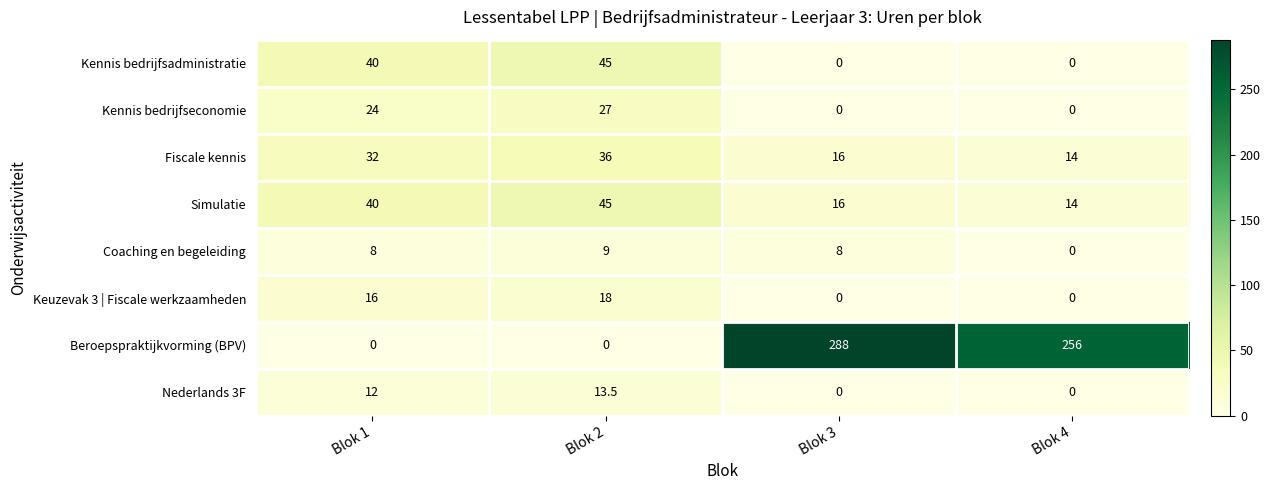

What is the total value across all series at Blok 4?

284.0